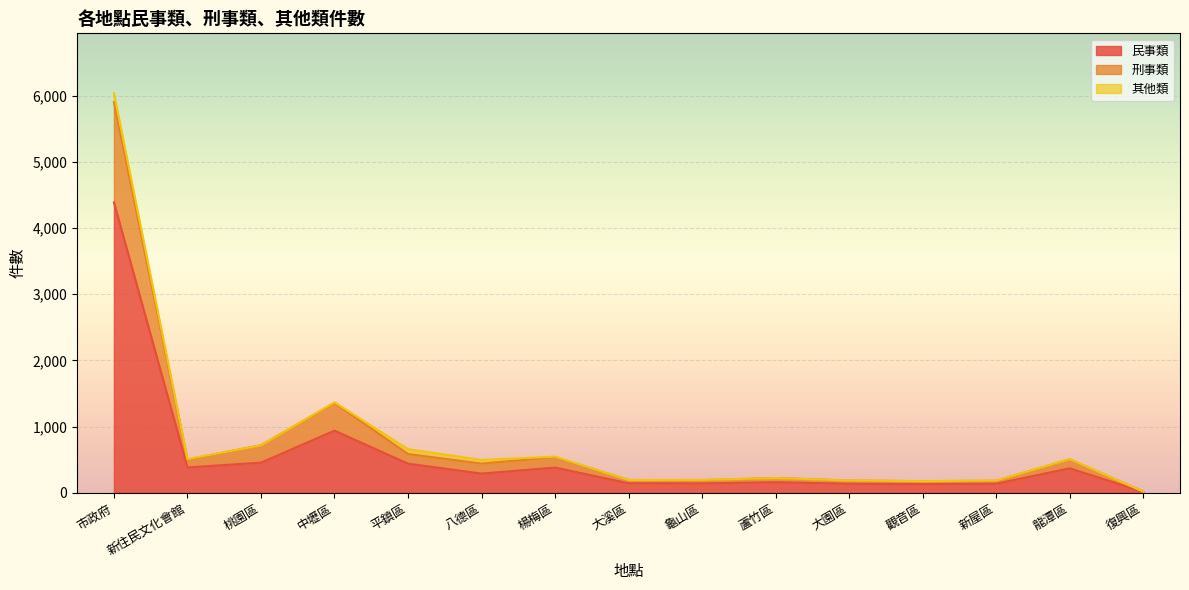

How many lines are shown in the chart?

3